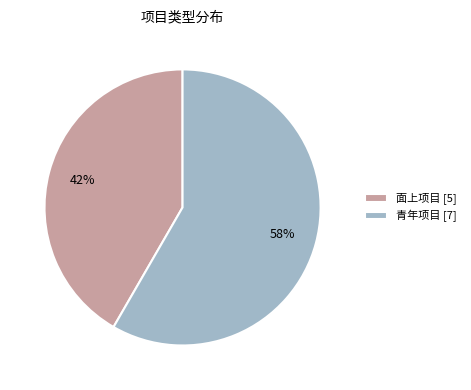

Count the number of slices in the pie.

2